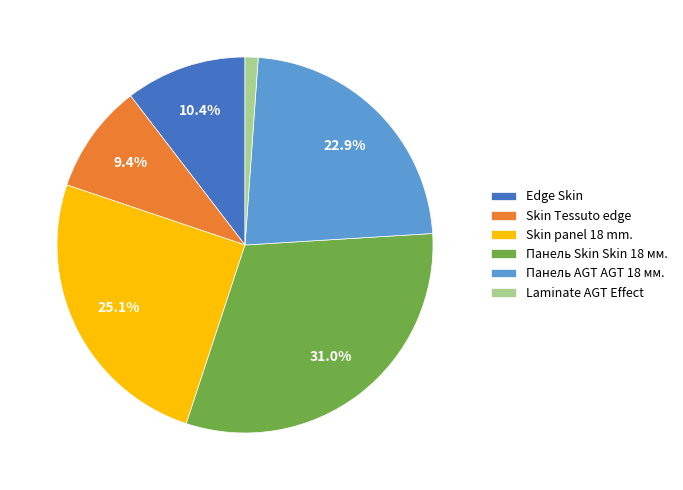

To the nearest percent, what percentage of the pie is Skin Tessuto edge?

9%